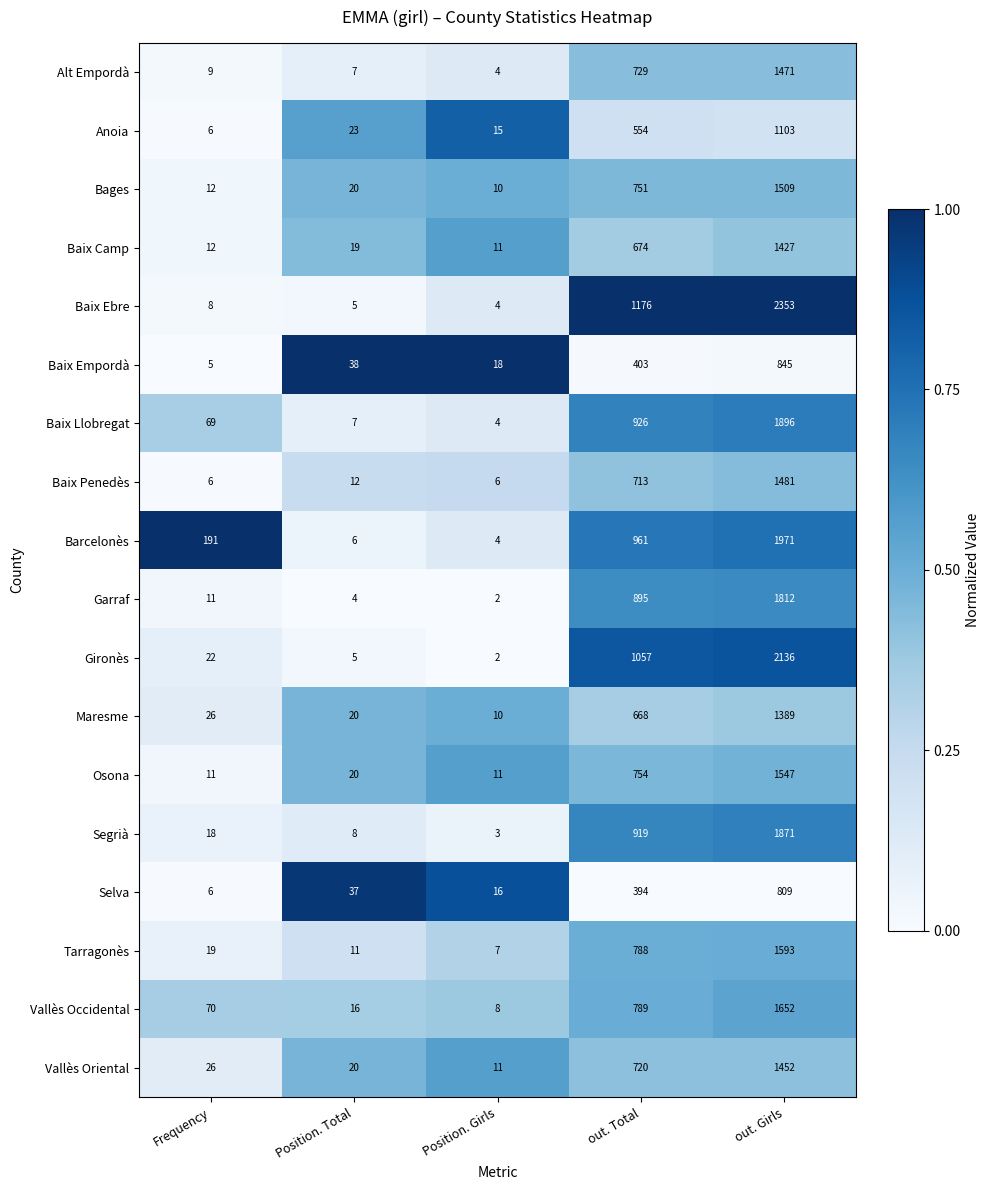

What is the difference between the Anoia values at Frequency and Position. Total?

17